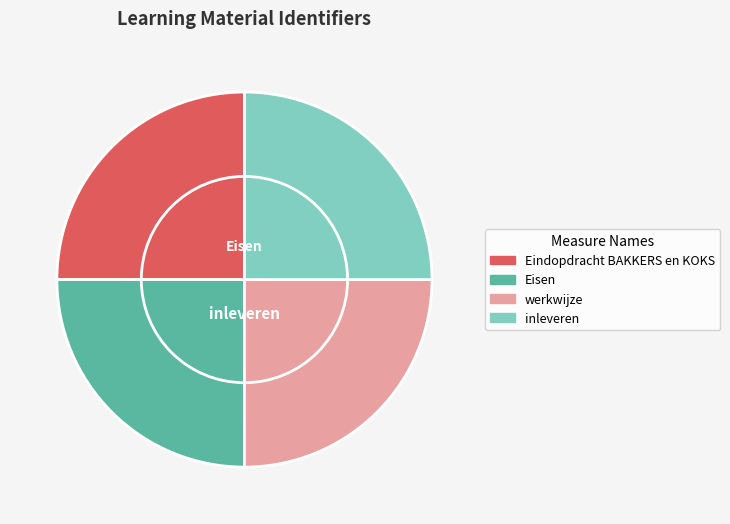

Is there a majority slice in this chart?

No